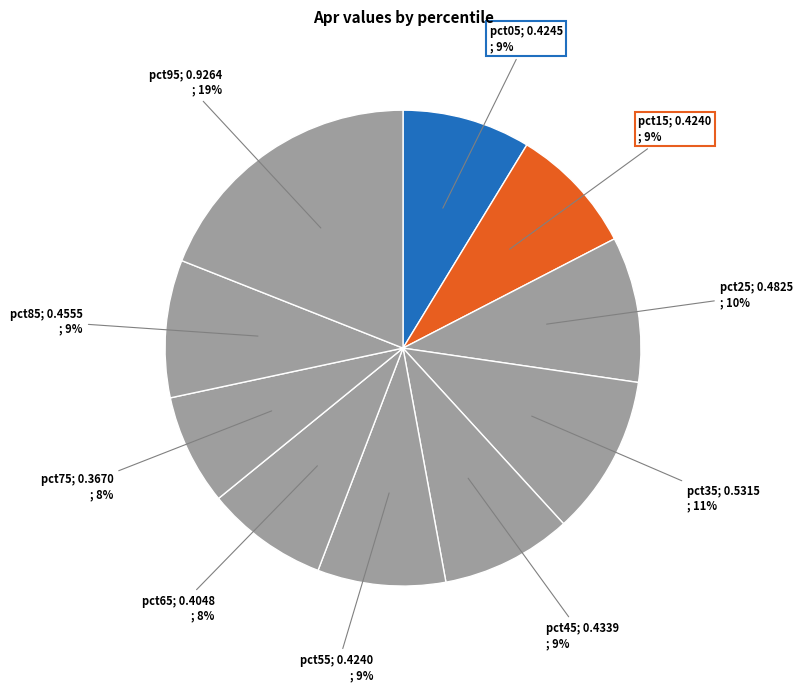

Which category has the smallest portion of the pie?

pct75